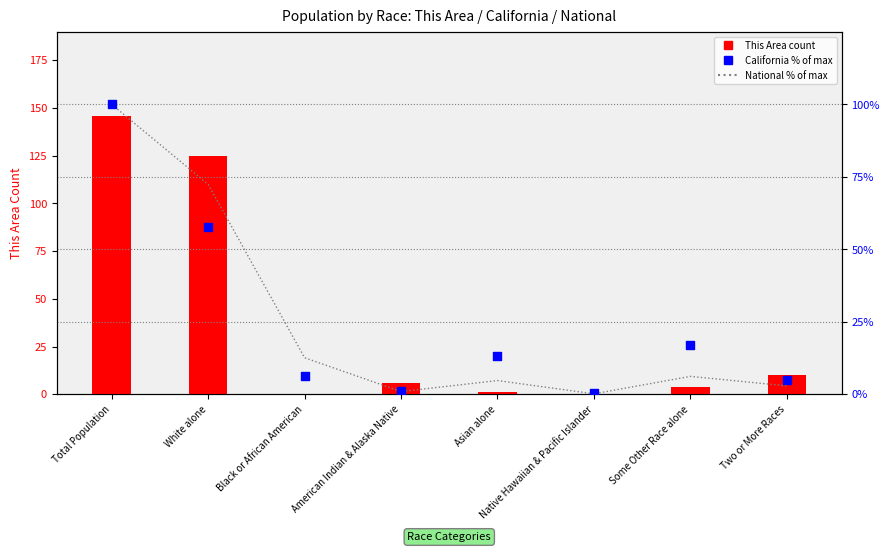

At how many categories does at least one series exceed 65?

2